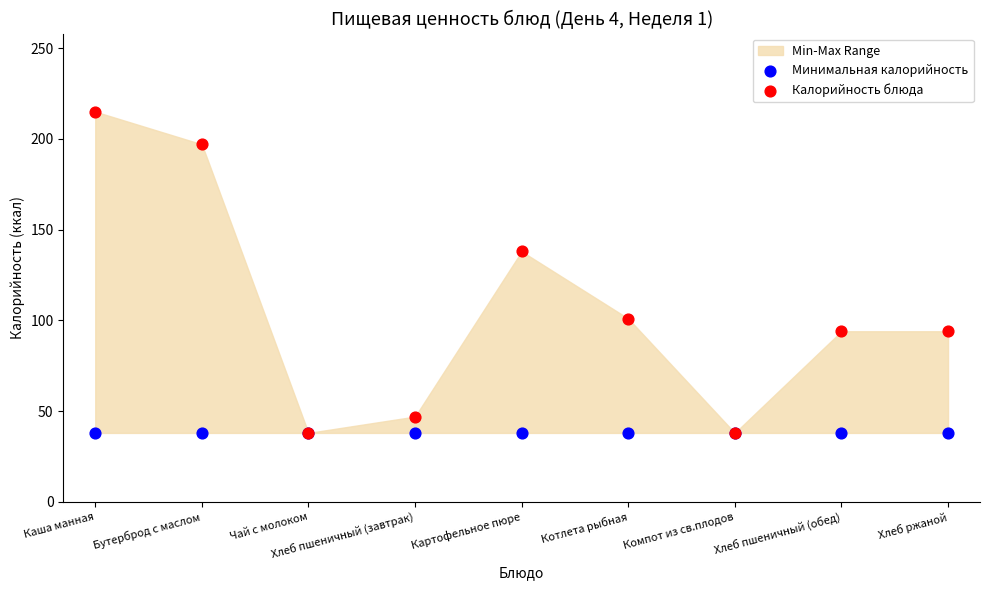

Across all series, what Y value is closest to 126?

138